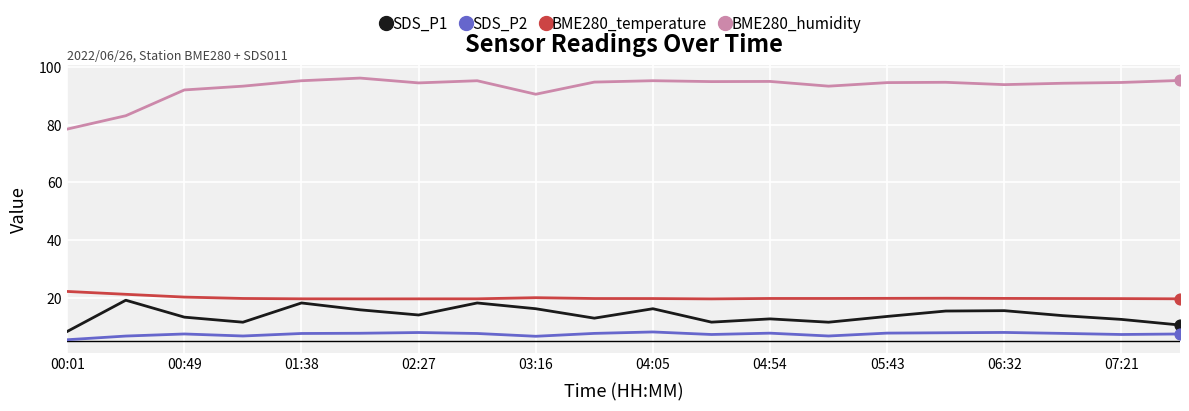

What are all the series names shown in the legend?

SDS_P1, SDS_P2, BME280_temperature, BME280_humidity